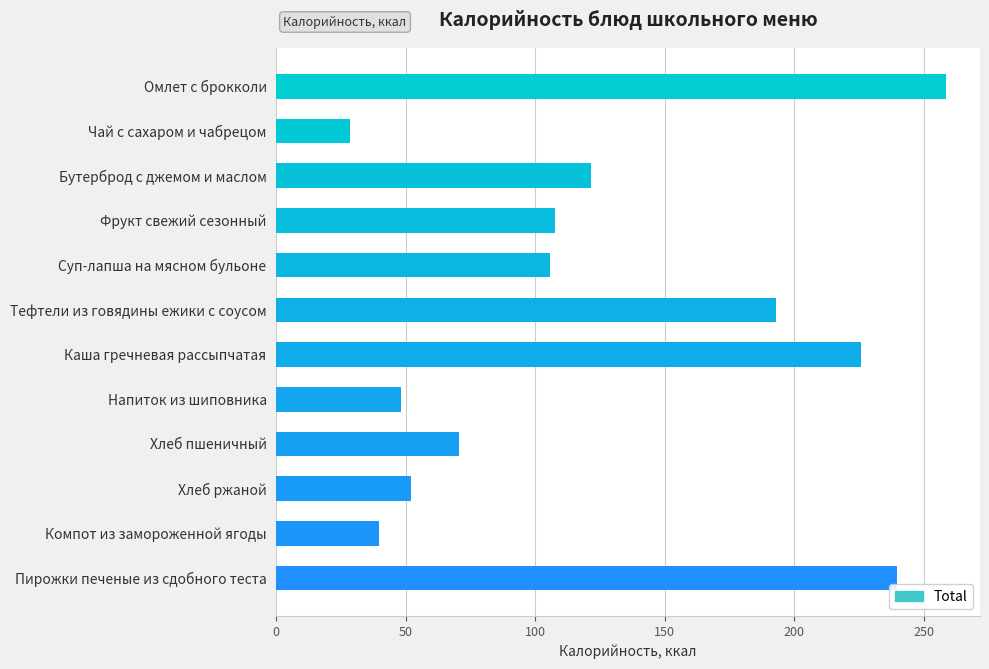

How many data points are less than 107?

6